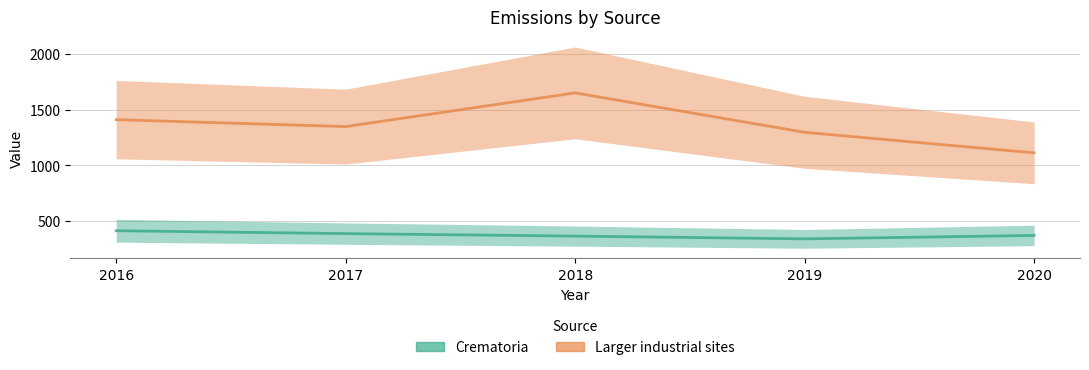

What is the difference between the second highest and minimum values in the Larger industrial sites series?

298.7